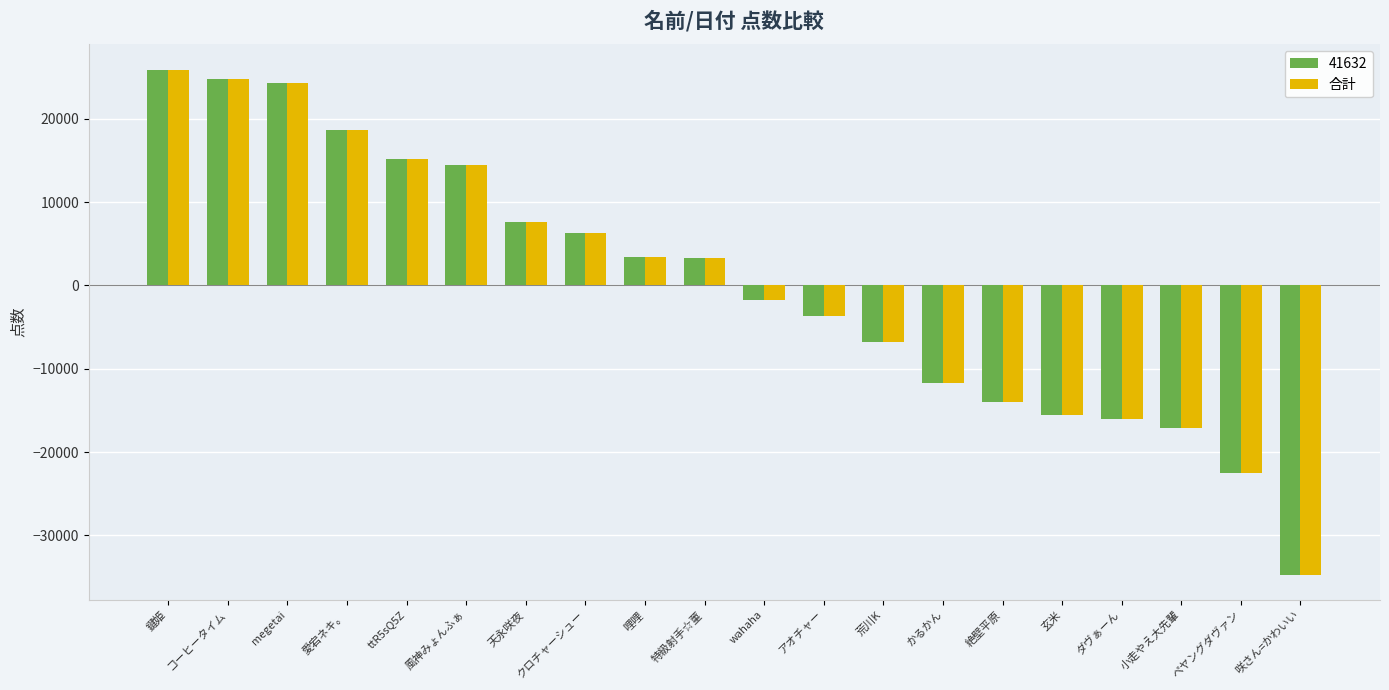

Does the chart contain any negative values?

Yes